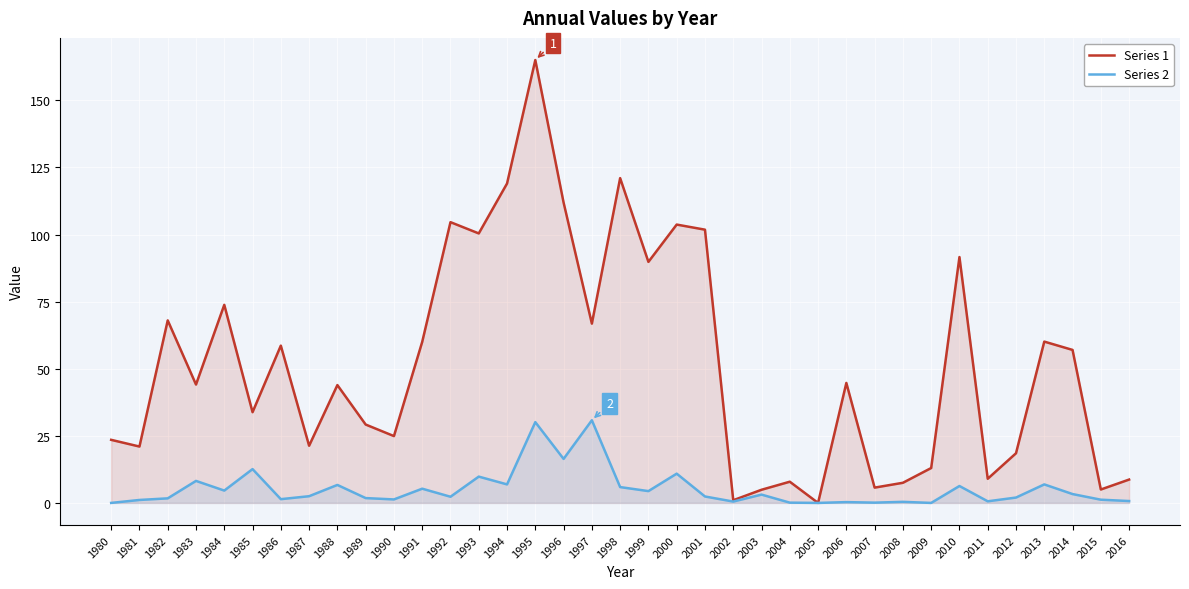

What is the sum of all Series 1 values?

1920.7